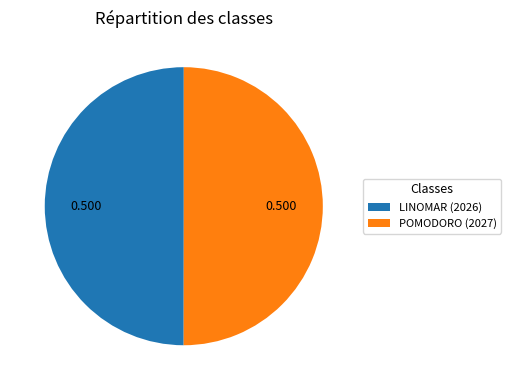

Do POMODORO (2027) and LINOMAR (2026) together represent more than half of the pie?

Yes